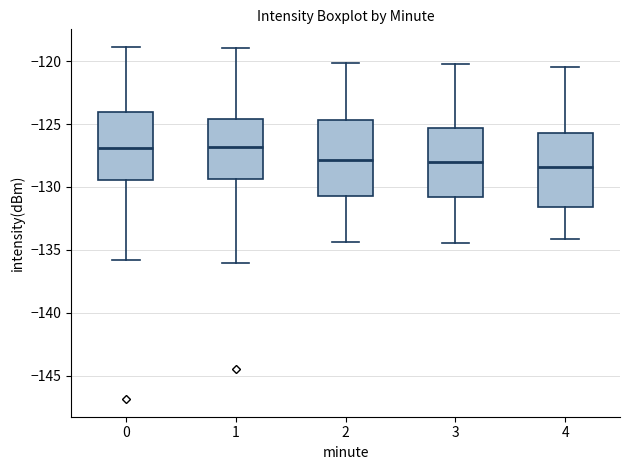

Where does the upper whisker of the box at x = 0 end on the y-axis? The values are not printed on the chart, so give them approximately, as read against the axis.

-119.0